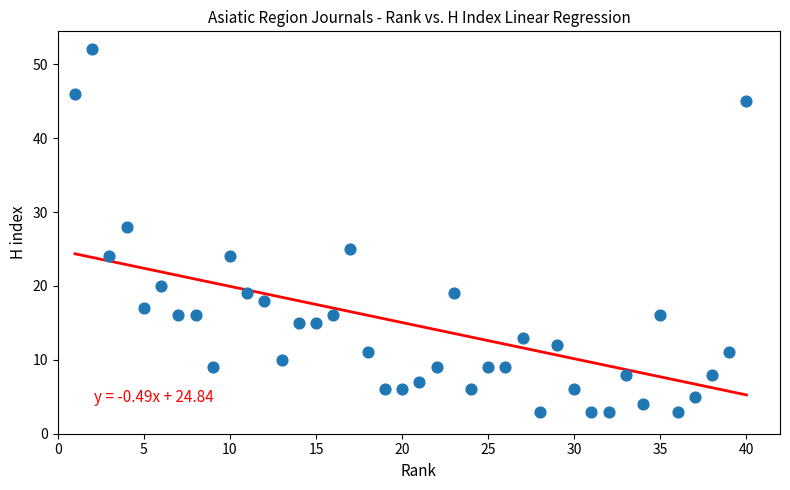

What Y value in the scatter plot is closest to 27?

28